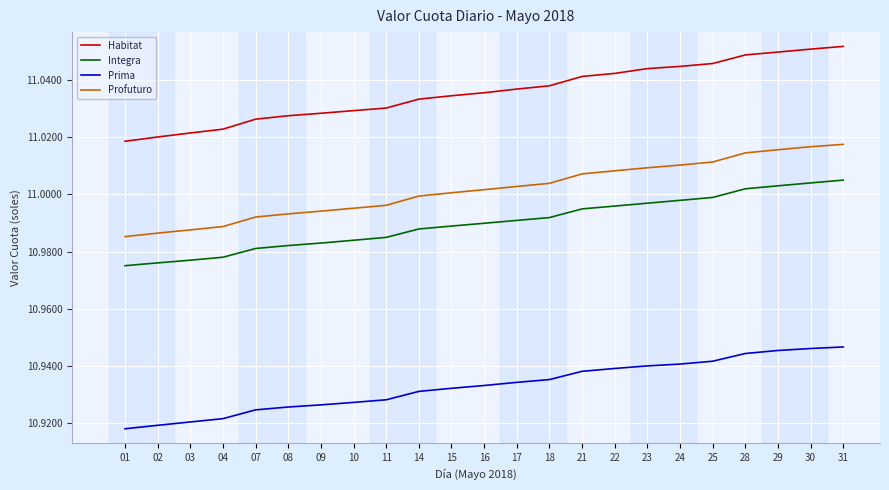

True or false: Profuturo has a value of 7.4 at 16.

False